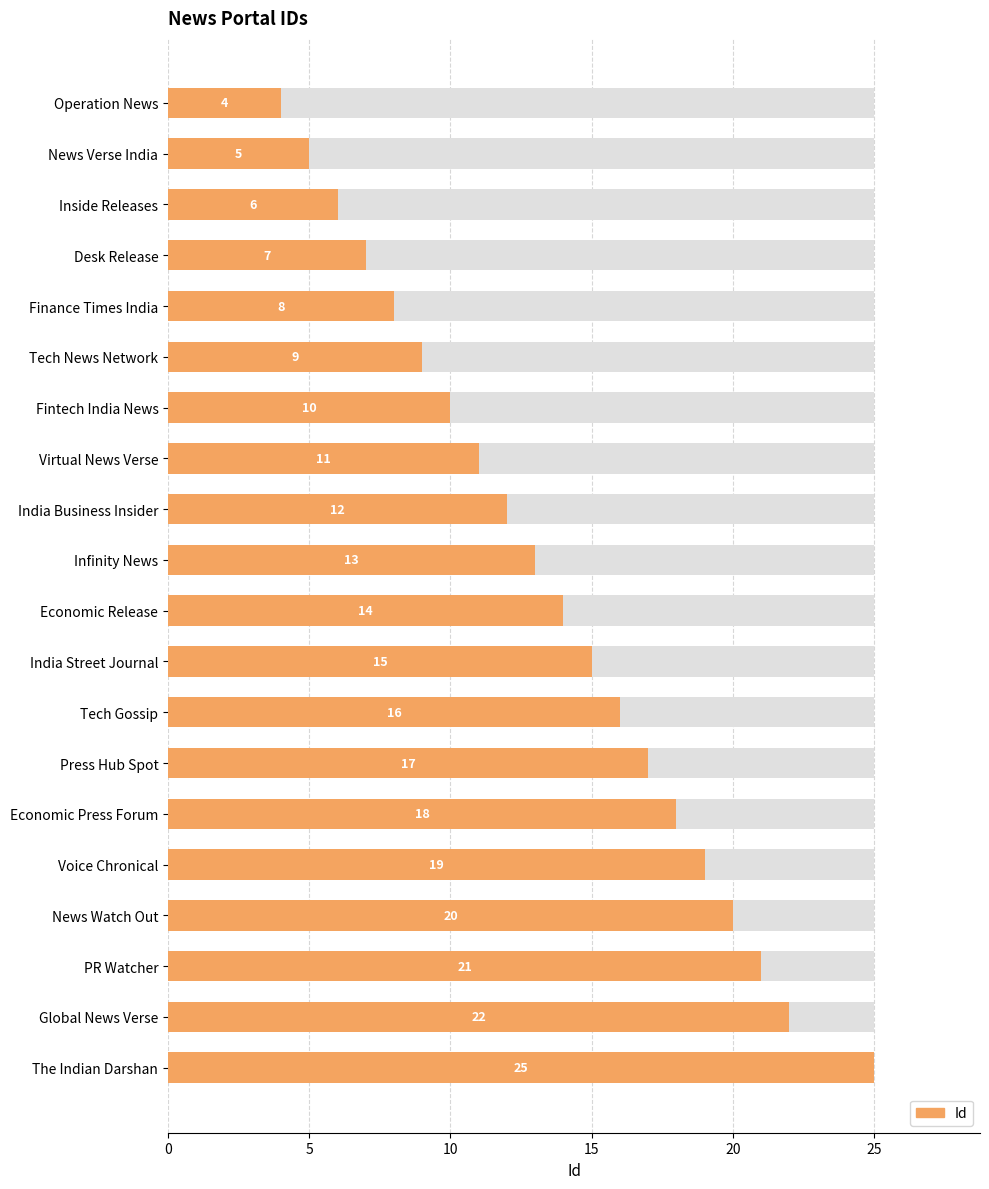

How many bars are there in total?

20